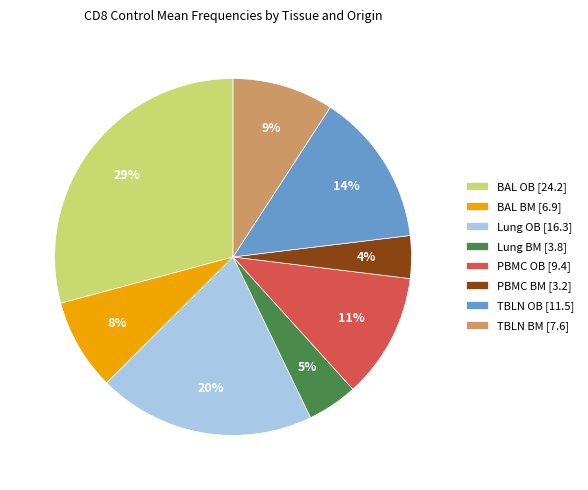

Between PBMC BM and TBLN OB, which is larger?

TBLN OB